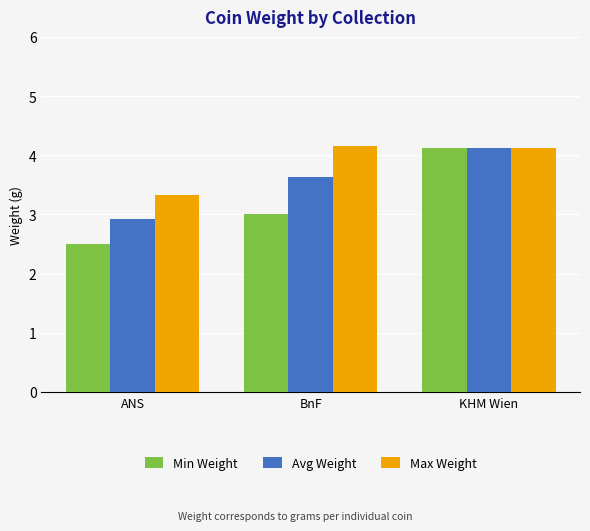

Reading left to right, extract all data points from this chart.

Min Weight: 2.5	3.0	4.1
Avg Weight: 2.9	3.6	4.1
Max Weight: 3.3	4.2	4.1